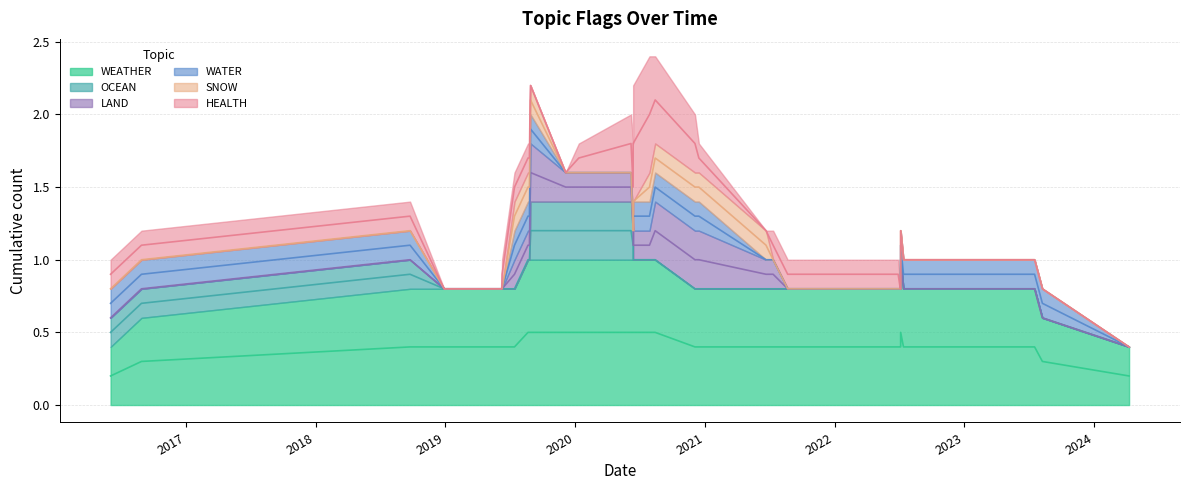

Rank the categories by HEALTH value from highest to lowest.

2016-06-03, 2019-08-22, 2020-06-13, 2020-06-13, 2020-07-29, 2020-08-14, 2022-06-10, 2016-08-29, 2018-09-24, 2018-12-29, 2019-04-02, 2019-06-09, 2019-06-10, 2019-07-15, 2019-08-26, 2019-08-28, 2019-08-29, 2019-12-06, 2020-01-12, 2020-06-07, 2020-12-04, 2020-12-15, 2021-06-22, 2021-07-12, 2021-08-22, 2022-06-13, 2022-06-29, 2022-07-05, 2022-07-06, 2022-07-06, 2022-07-14, 2023-06-26, 2023-07-18, 2023-08-09, 2024-04-09